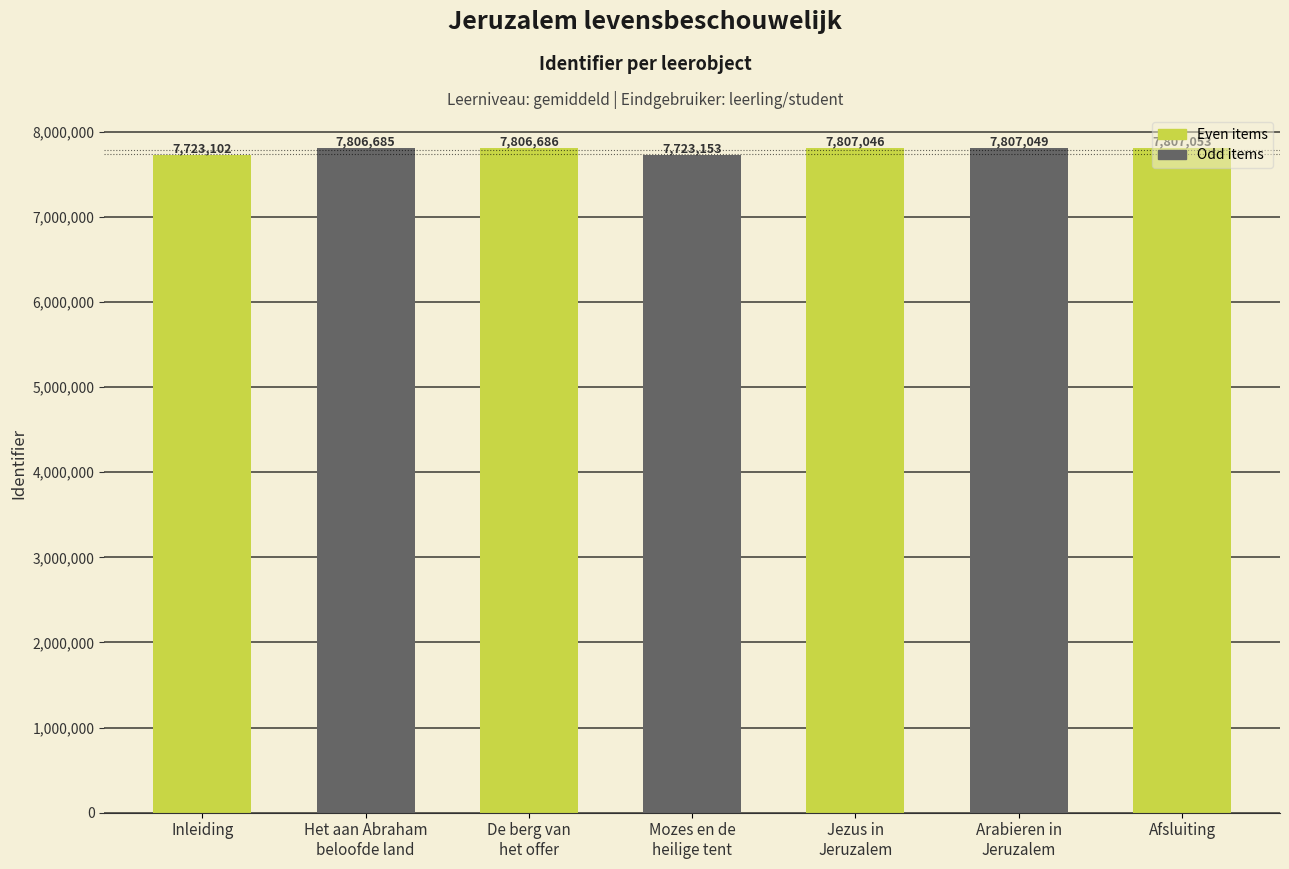

Reading left to right, what are all the values shown in this chart?

Inleiding=7723102	Het aan Abraham
beloofde land=7806685	De berg van
het offer=7806686	Mozes en de
heilige tent=7723153	Jezus in
Jeruzalem=7807046	Arabieren in
Jeruzalem=7807049	Afsluiting=7807053